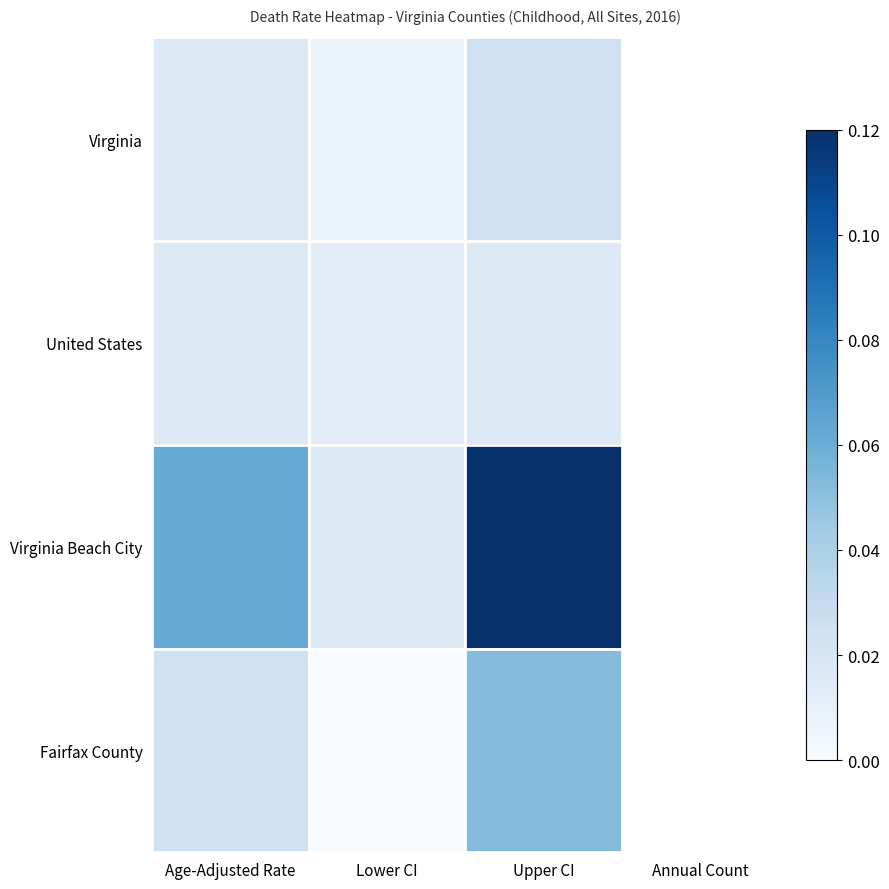

What is the difference between the maximum and minimum values in the Virginia Beach City series?

0.1